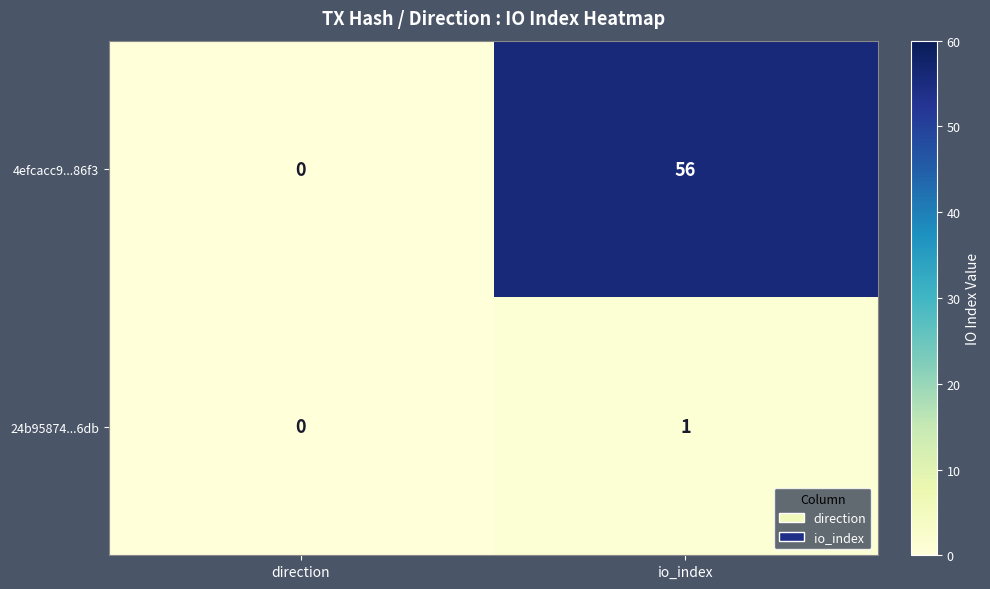

What is the average value of the 4efcacc9...86f3 series?

28